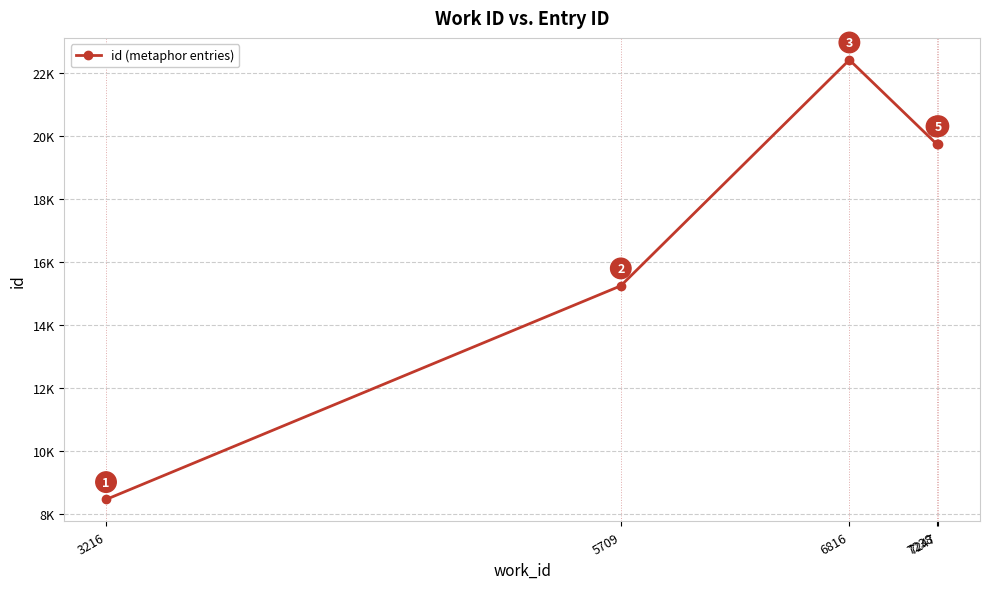

True or false: there are more than 2 points higher than both neighbors.

False